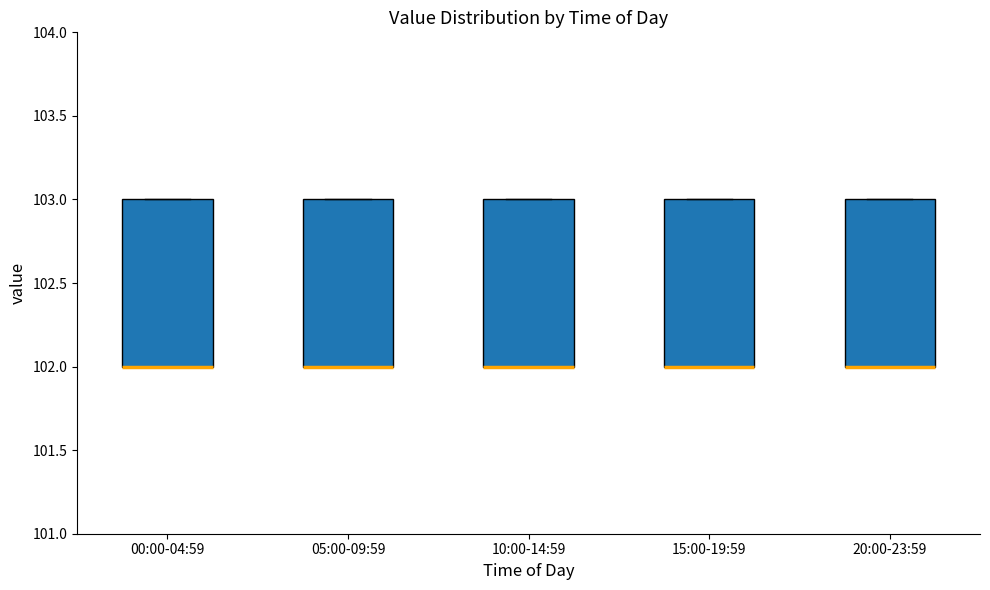

Where is the upper edge of the box for 15:00-19:59 on the y-axis? The values are not printed on the chart, so give them approximately, as read against the axis.

103